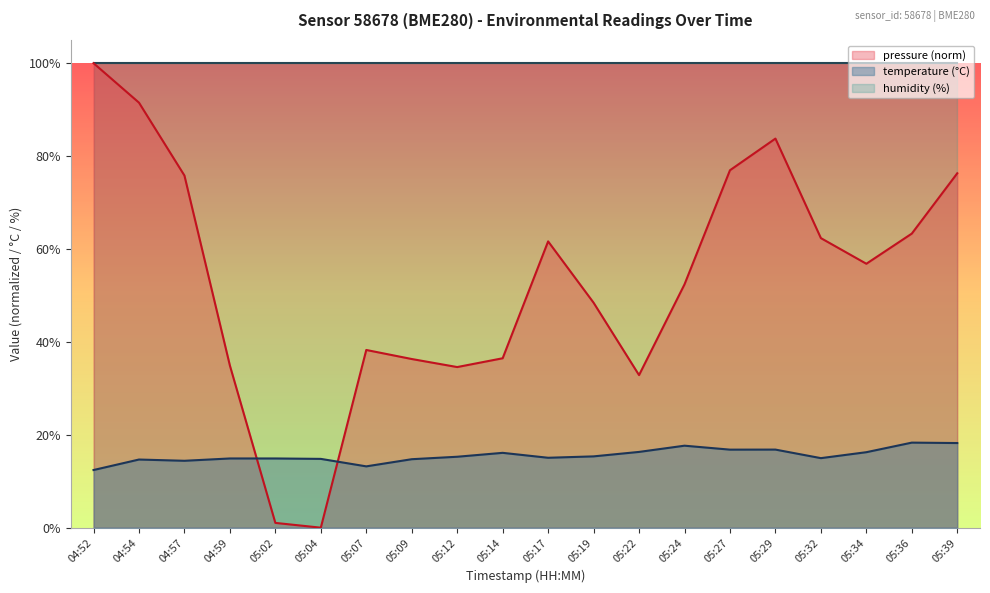

What is the average value of the temperature series?

15.6